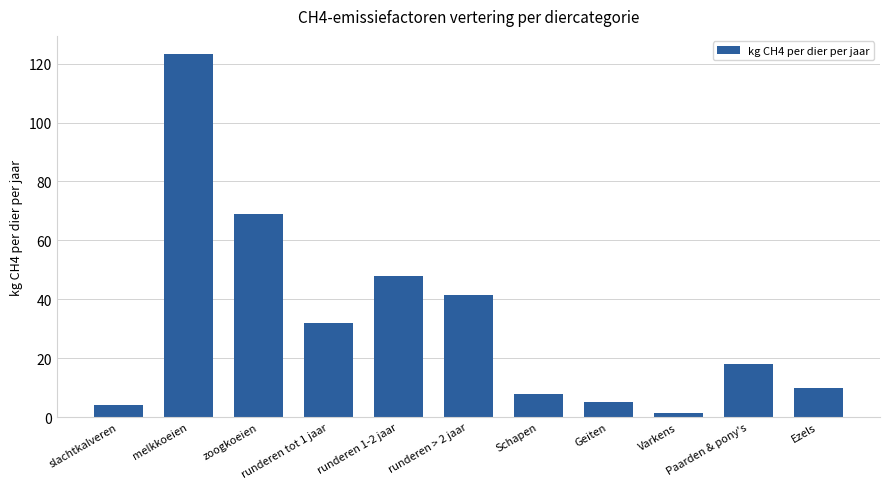

Does the chart contain stacked bars?

No